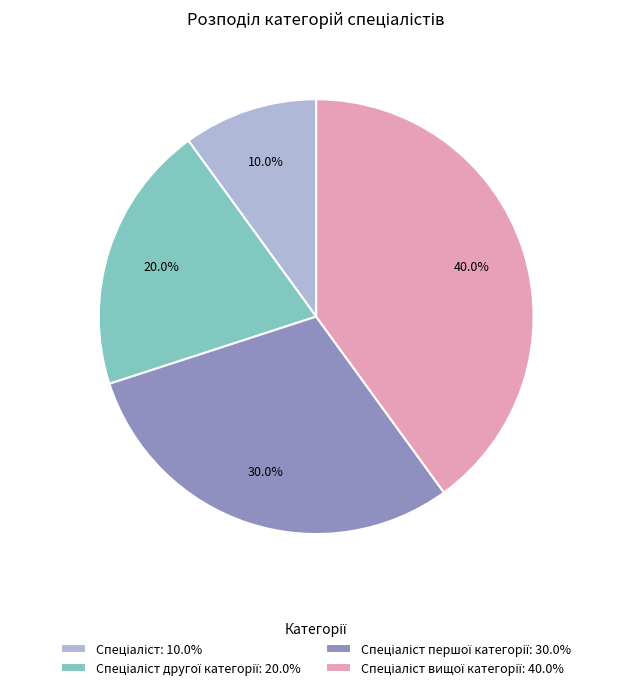

To the nearest percent, what is the difference between the largest and smallest slice percentages?

30%